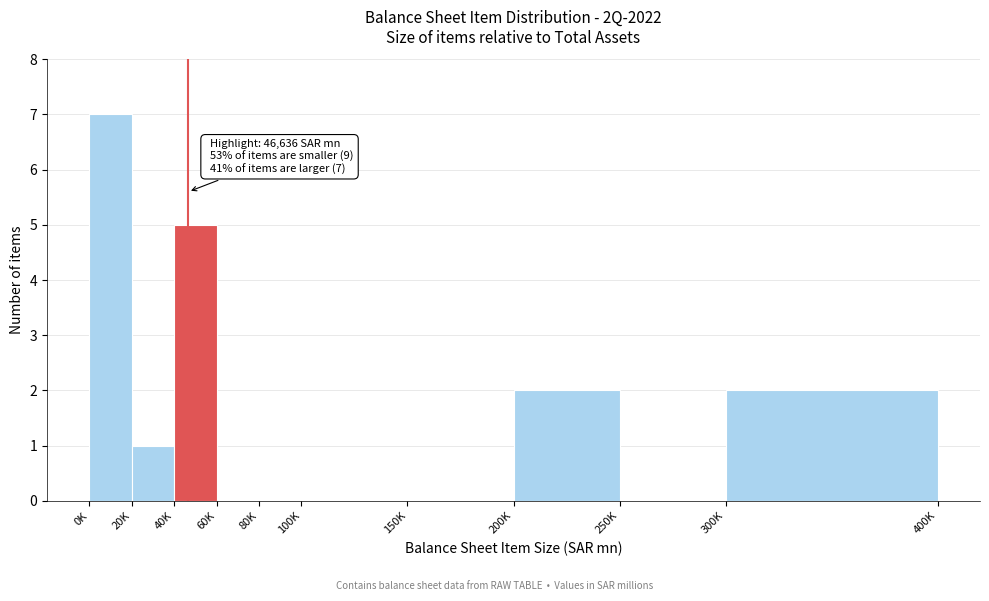

Reading left to right, extract all data points from this chart.

0K=7	20K=1	40K=5	60K=0	80K=0	100K=0	150K=0	200K=2	250K=0	300K=2